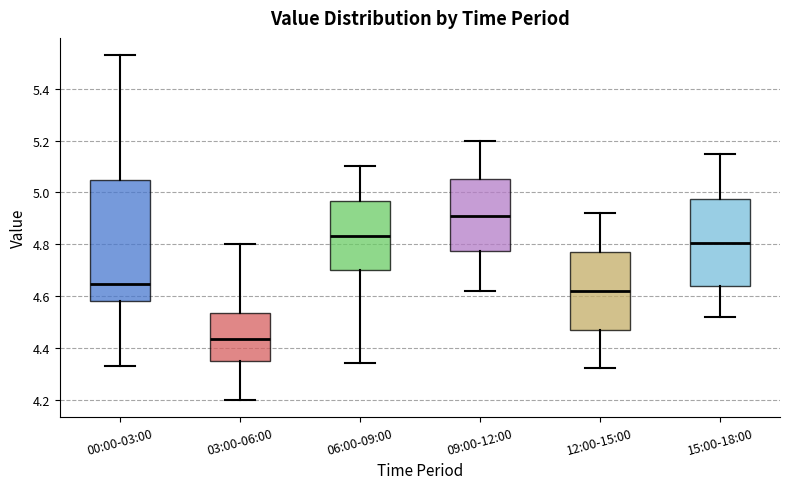

Reading left to right, transcribe this box plot: for each box, give where its median line is, the range the box spans, and where its two whiskers end, as read against the y-axis. The values are not printed on the chart, so give them approximately, as read against the axis.

00:00-03:00: median 4.64, box 4.58 to 5.04, whiskers 4.34 to 5.54
03:00-06:00: median 4.44, box 4.36 to 4.54, whiskers 4.20 to 4.80
06:00-09:00: median 4.84, box 4.70 to 4.96, whiskers 4.34 to 5.10
09:00-12:00: median 4.92, box 4.78 to 5.06, whiskers 4.62 to 5.20
12:00-15:00: median 4.62, box 4.48 to 4.78, whiskers 4.32 to 4.92
15:00-18:00: median 4.80, box 4.64 to 4.98, whiskers 4.52 to 5.16